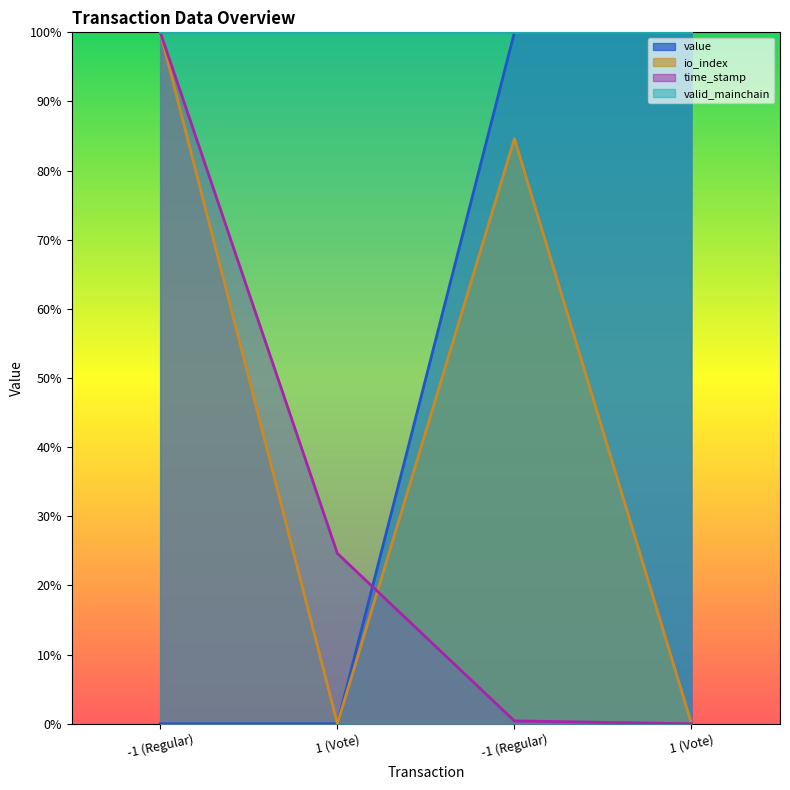

At which category is the sum across all series the highest?

-1 (Regular)